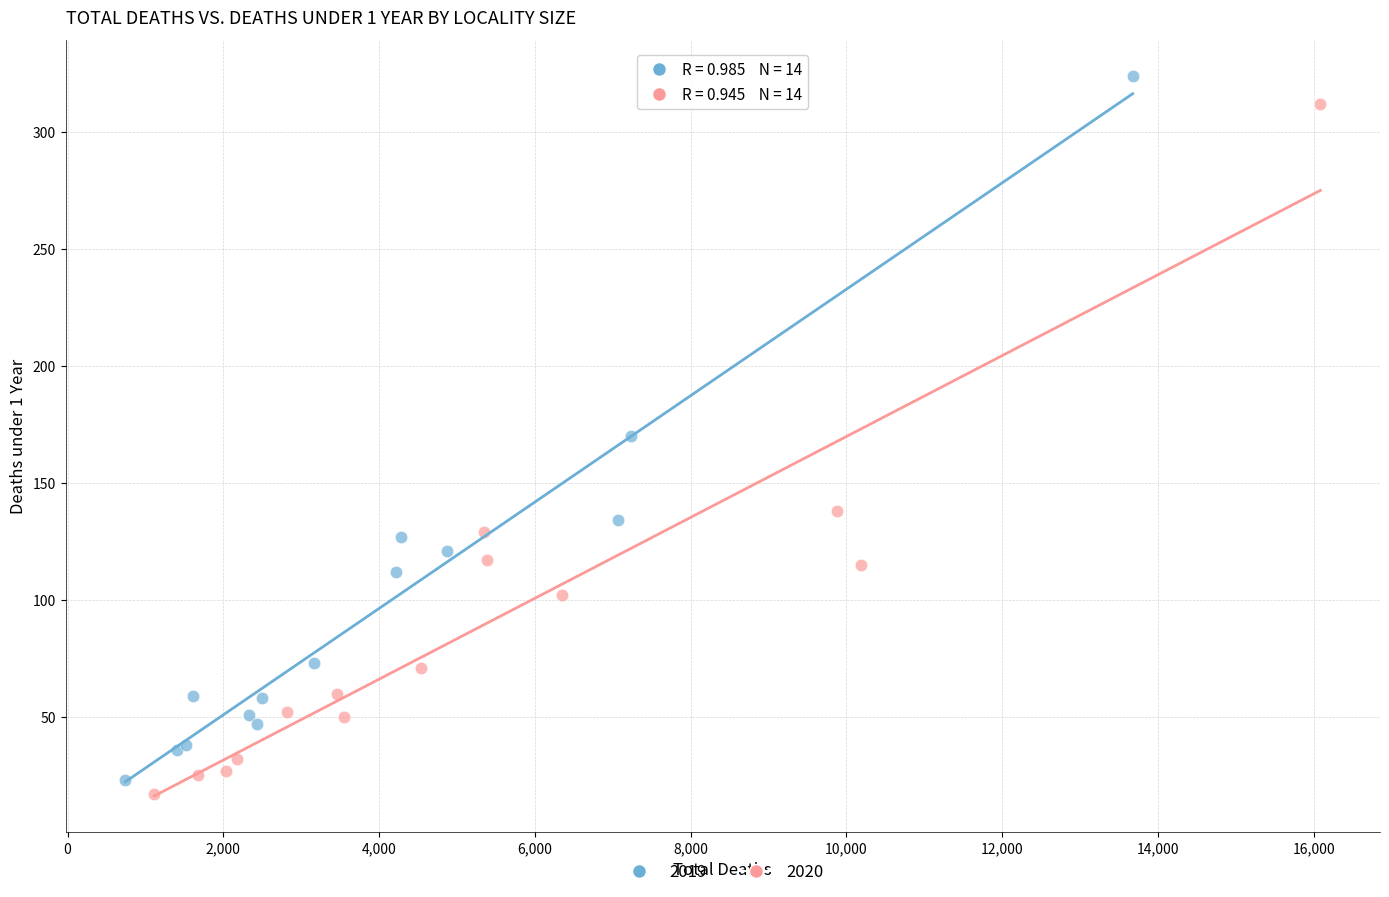

Which series has the widest spread of Y values?

2019